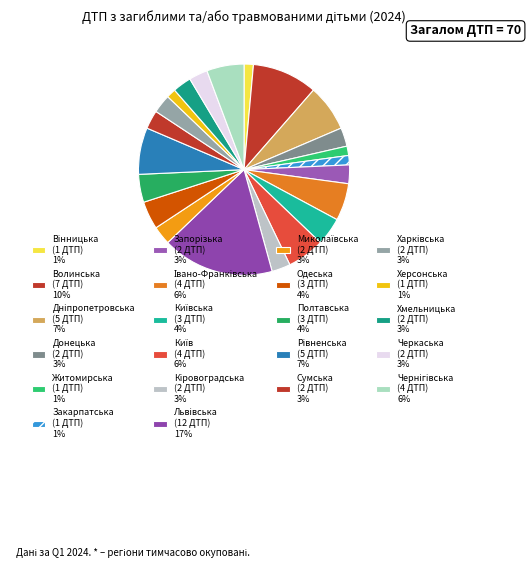

How many slices are in this pie chart?

22